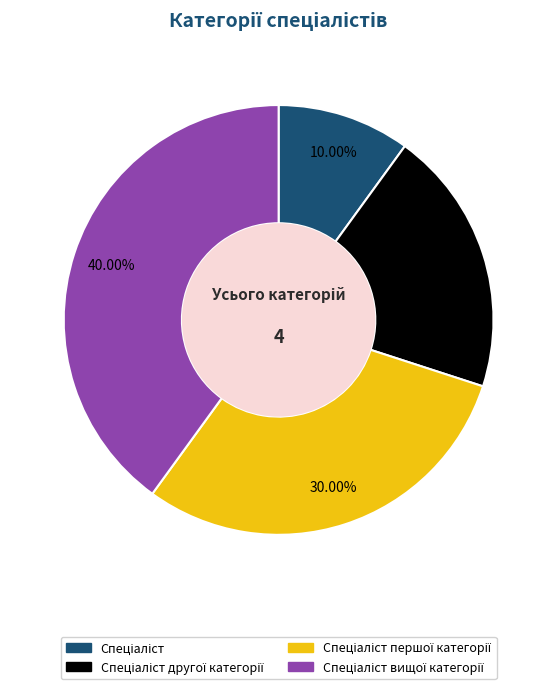

Is there a majority slice in this chart?

No